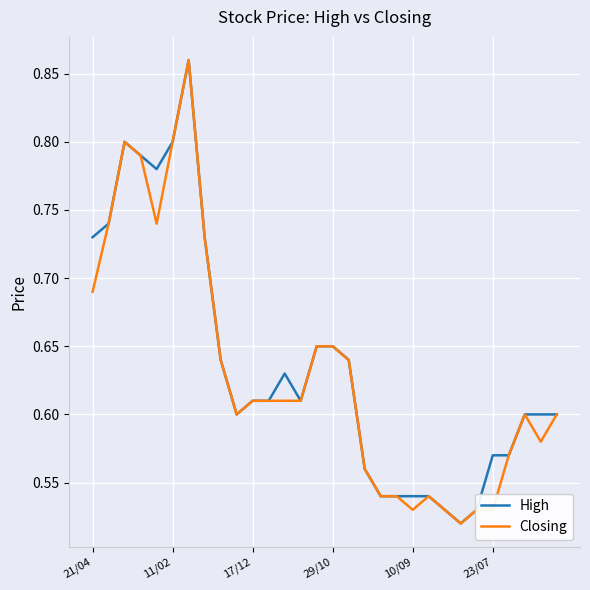

How many lines are shown in the chart?

2